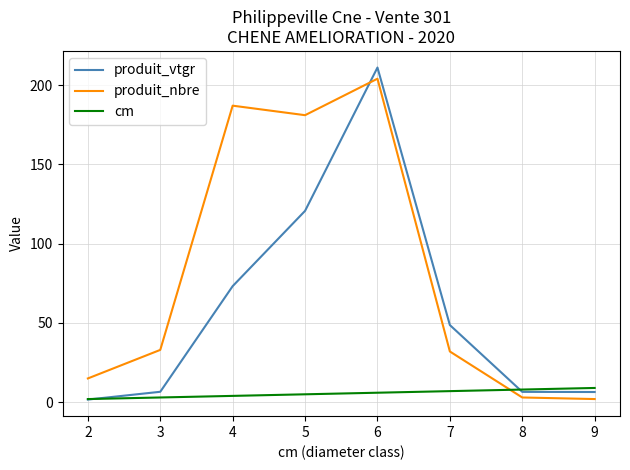

At 5, list the series in order from largest to smallest.

produit_nbre, produit_vtgr, cm